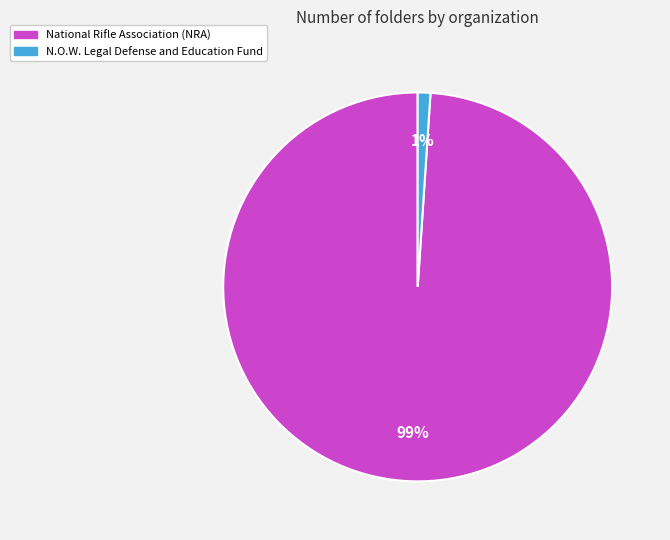

To the nearest percent, what is the average slice percentage?

50%